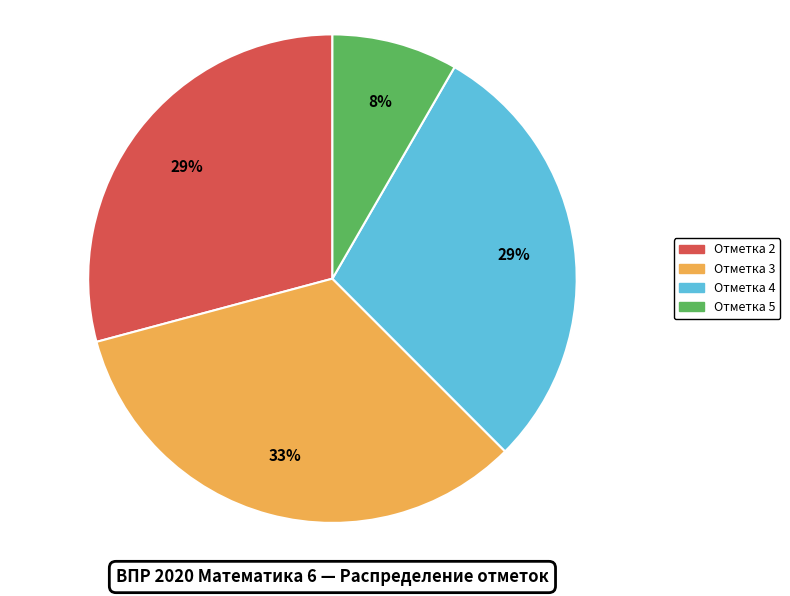

To the nearest percent, what is the average slice percentage?

25%